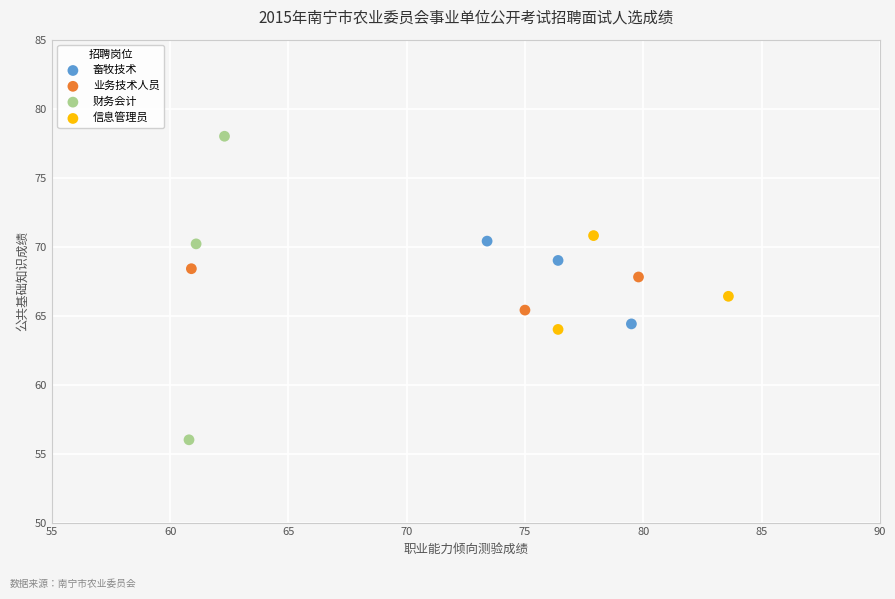

Which series reaches the maximum Y coordinate?

财务会计